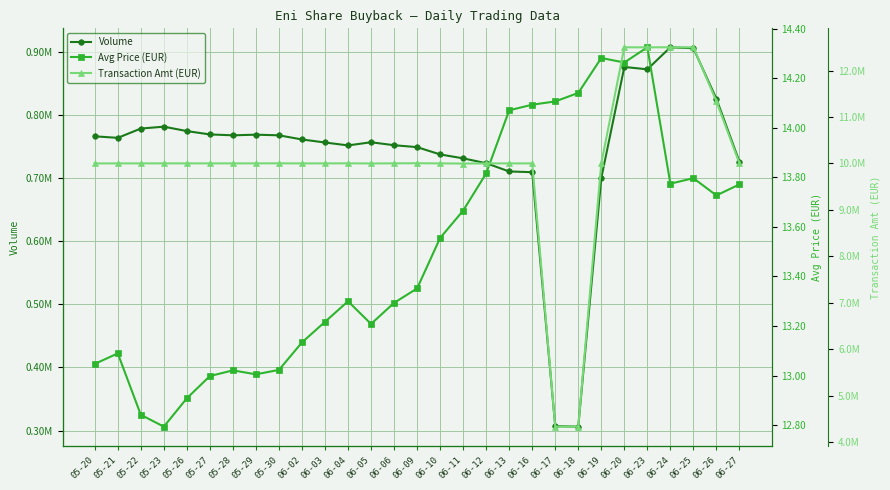

Reading left to right, extract all data points from this chart.

Volume: 766400.0	763976.0	778724.0	781700.0	774705.0	769400.0	768003.0	769000.0	768000.0	761400.0	756612.0	752000.0	757000.0	752300.0	749250.0	737700.0	731500.0	723800.0	710700.0	709560.0	307000.0	306260.0	700196.0	876350.0	872605.0	907500.0	906019.0	825850.0	726140.0
Avg Price (EUR): 13.0	13.1	12.8	12.8	12.9	13.0	13.0	13.0	13.0	13.1	13.2	13.3	13.2	13.3	13.4	13.6	13.7	13.8	14.1	14.1	14.1	14.1	14.3	14.3	14.3	13.8	13.8	13.7	13.8
Transaction Amt (EUR): 9999141.1	9999995.9	9999992.0	10000797.0	10000041.7	10000615.0	9999998.9	10000755.8	10001458.9	9999929.1	9999987.2	10001379.7	9998605.1	10000528.5	10003573.9	9999753.7	9996479.3	9999982.4	9999949.8	9999987.3	4330658.0	4330728.6	9999997.6	12499801.6	12500003.8	12500229.0	12499998.0	11336510.7	10000061.0